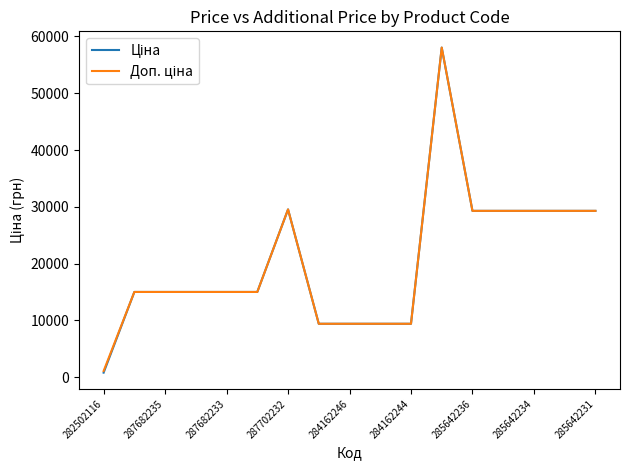

Is this an area chart (filled region under the line)?

No